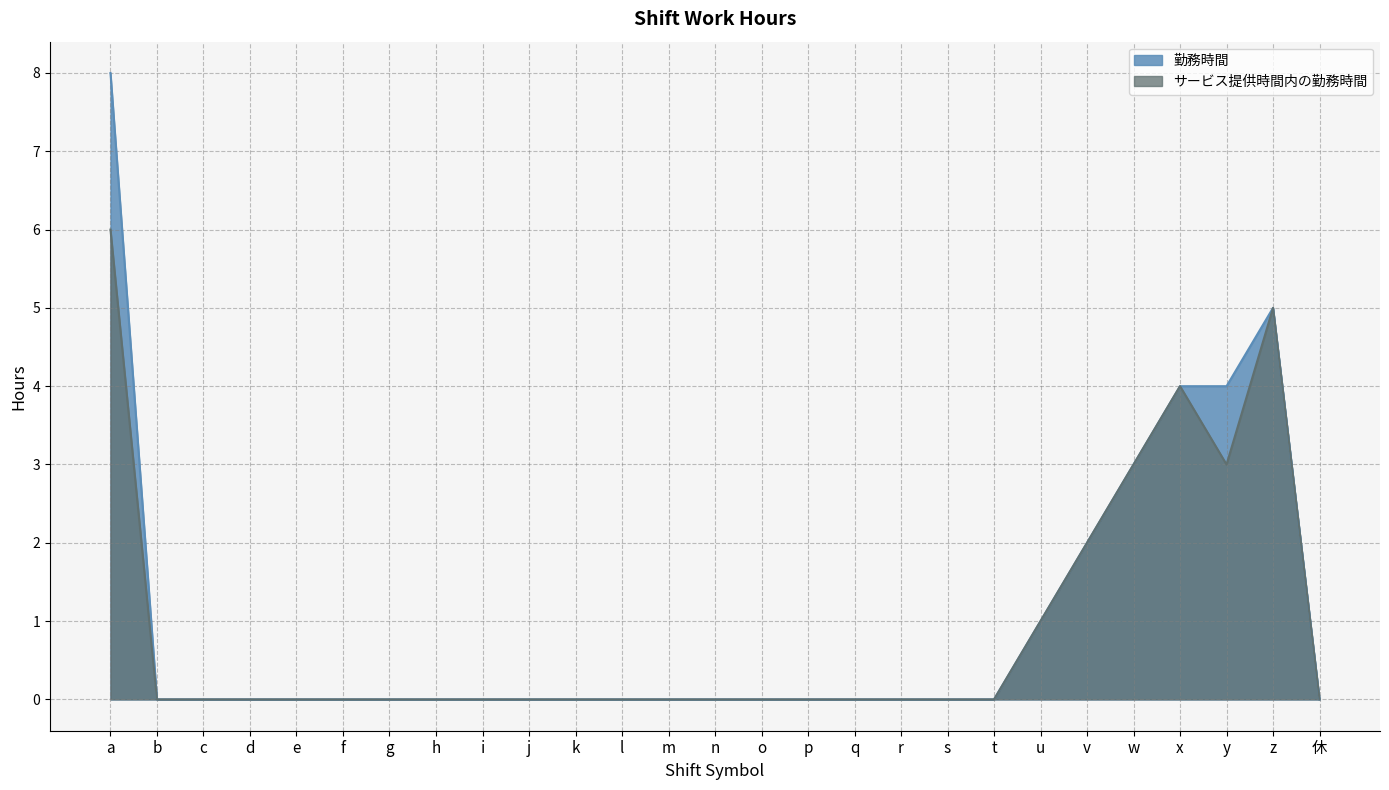

How many interior local peaks does the サービス提供時間内の勤務時間 series have?

2